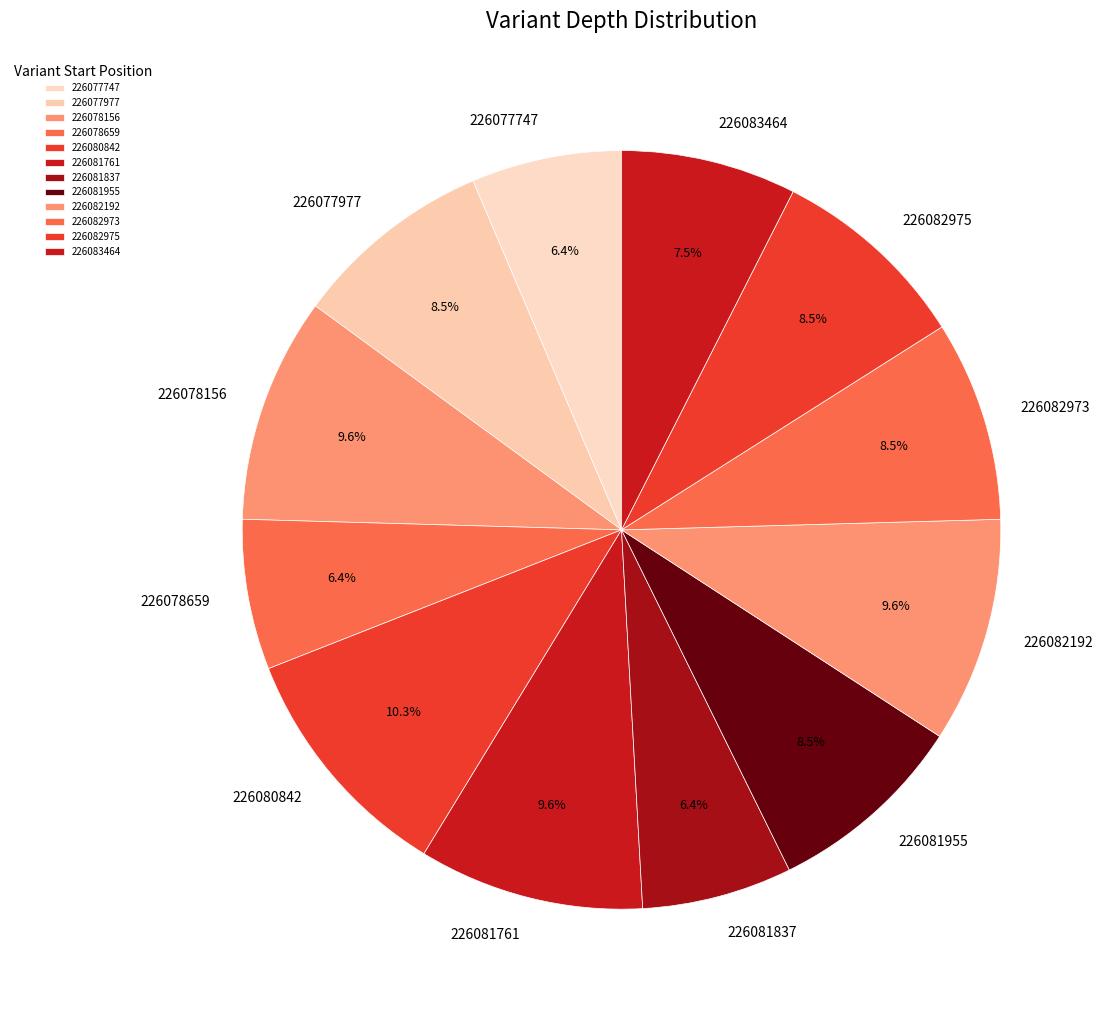

How many slices are in this pie chart?

12